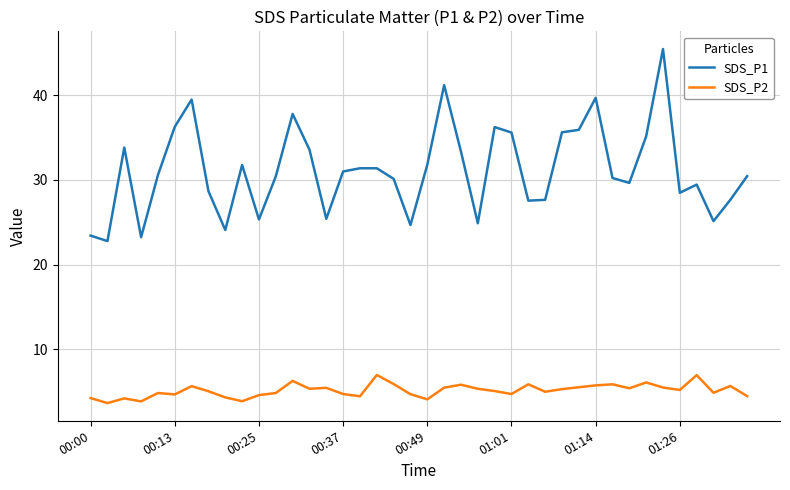

At how many categories does at least one series exceed 16?

40